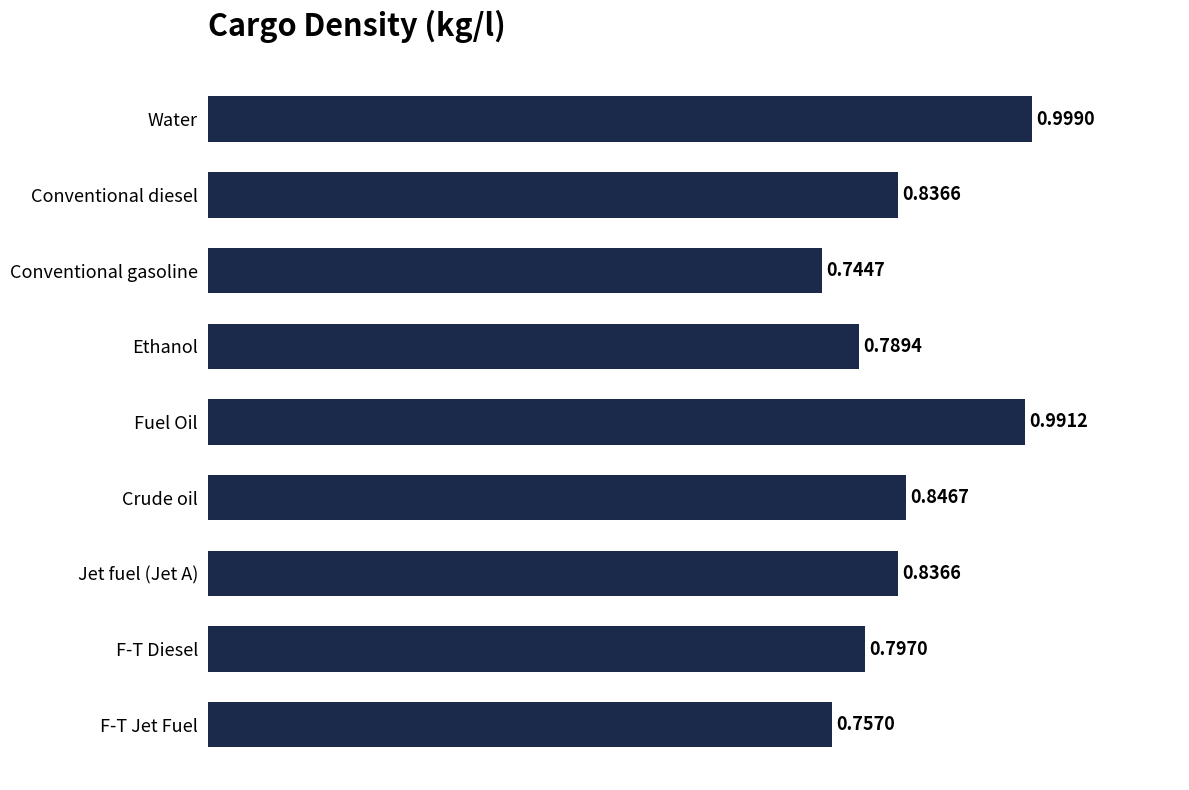

What is the label of the 9th bar from the bottom?

Water